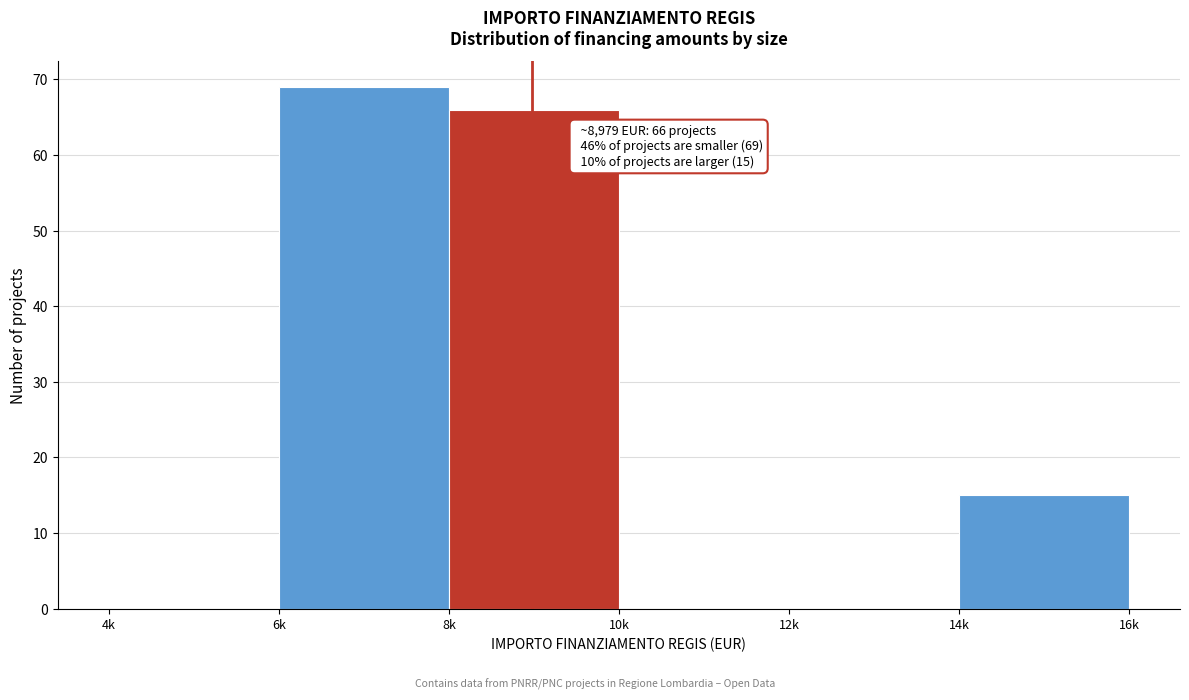

Reading left to right, extract all data points from this chart.

4k=0	6k=69	8k=66	10k=0	12k=0	14k=15